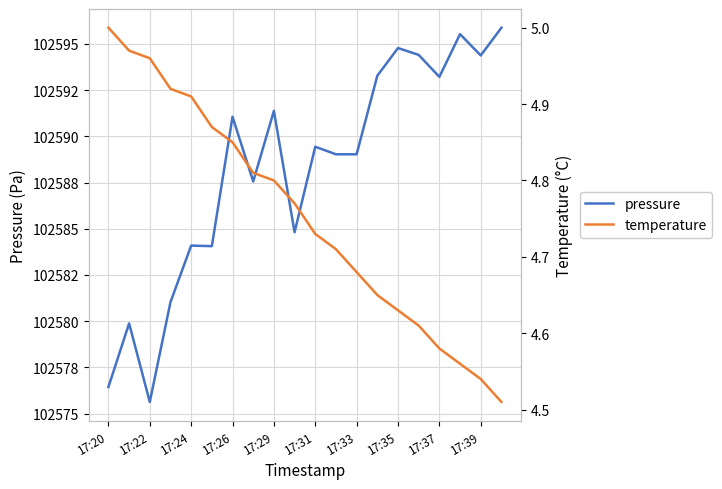

What is the value of the temperature point at the 12th from the left?

4.7